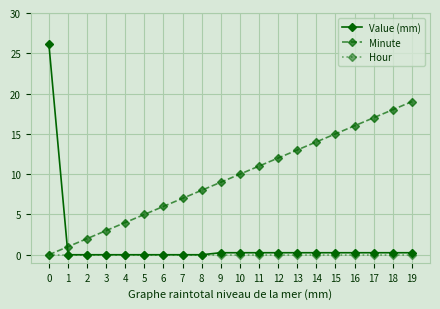

Is it true that Hour equals 0.0 at 5?

True